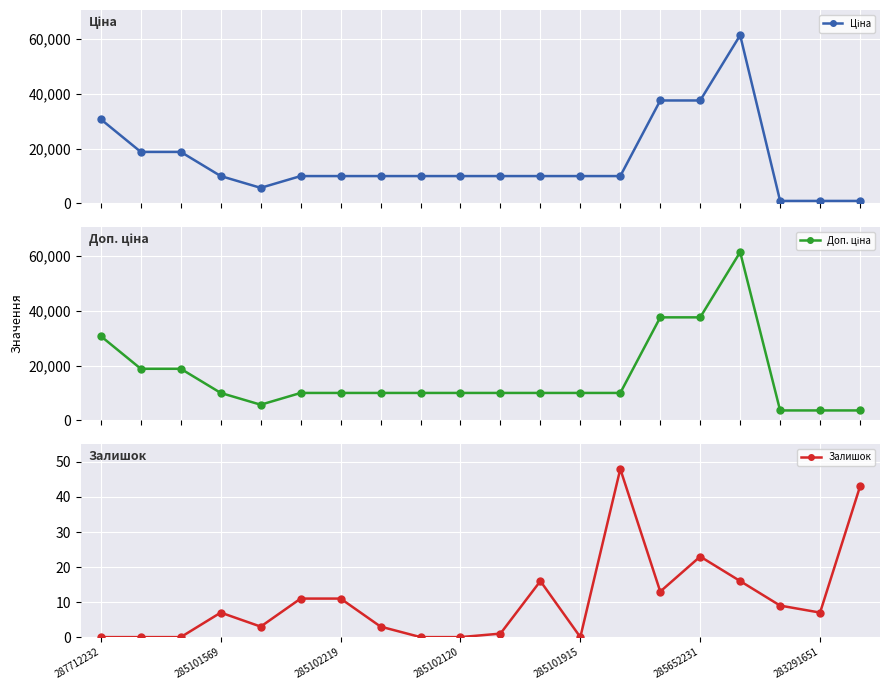

In Доп. ціна, how many points are lower than both neighbors (excluding endpoints)?

1